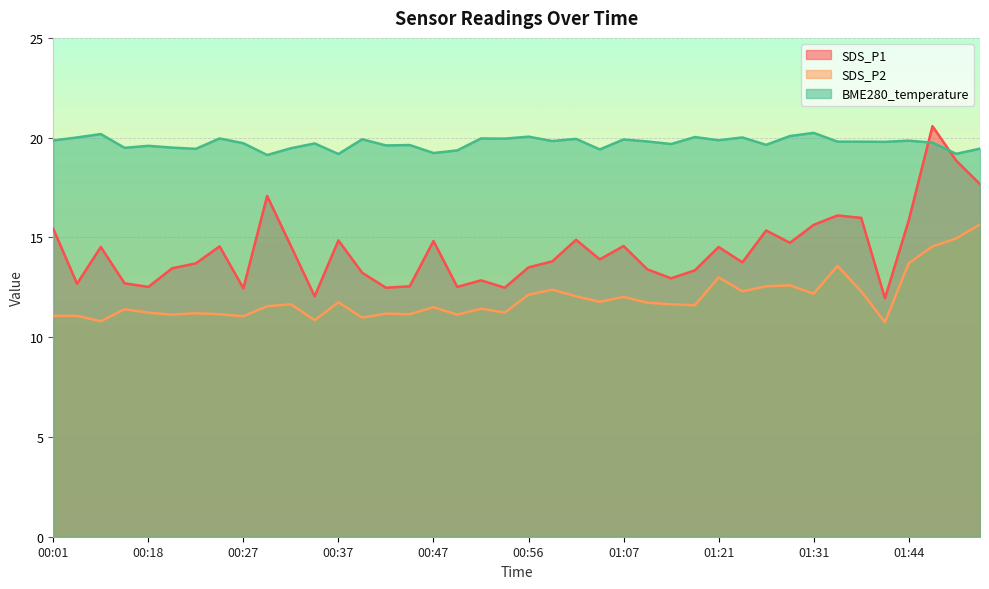

In SDS_P1, how many points are lower than both neighbors (excluding endpoints)?

12